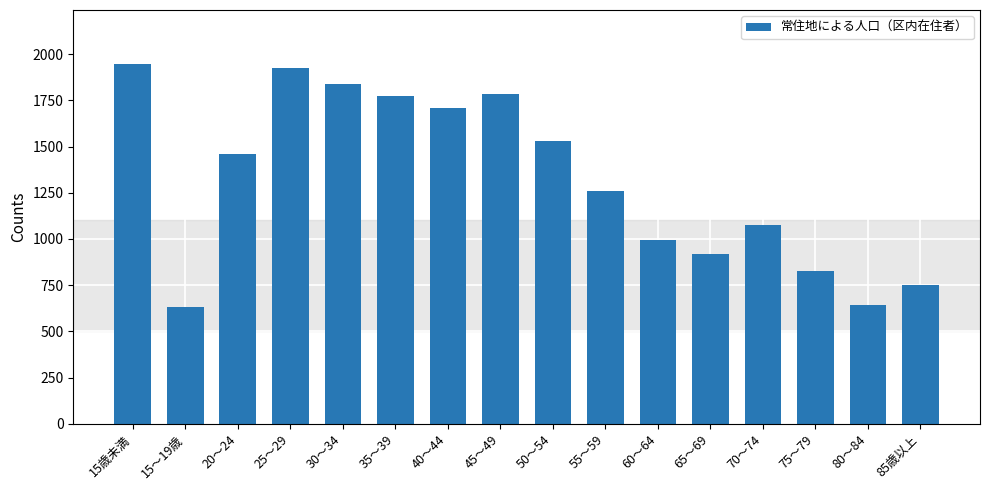

Reading left to right, what are all the values shown in this chart?

15歳未満=1946.8	15～19歳=632.5	20～24=1460.4	25～29=1923.7	30～34=1836.3	35～39=1773.5	40～44=1710.1	45～49=1783.7	50～54=1532.4	55～59=1258.2	60～64=995.3	65～69=918.6	70～74=1073.0	75～79=828.2	80～84=644.0	85歳以上=748.5